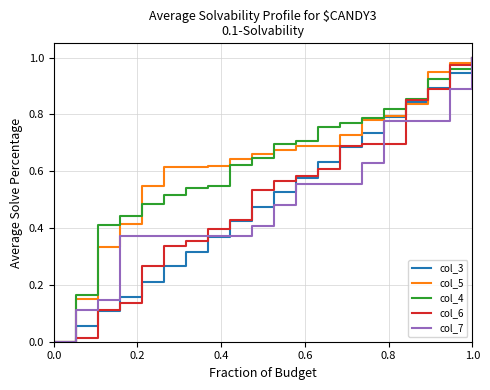

Which category has the highest value across all series?

1.0